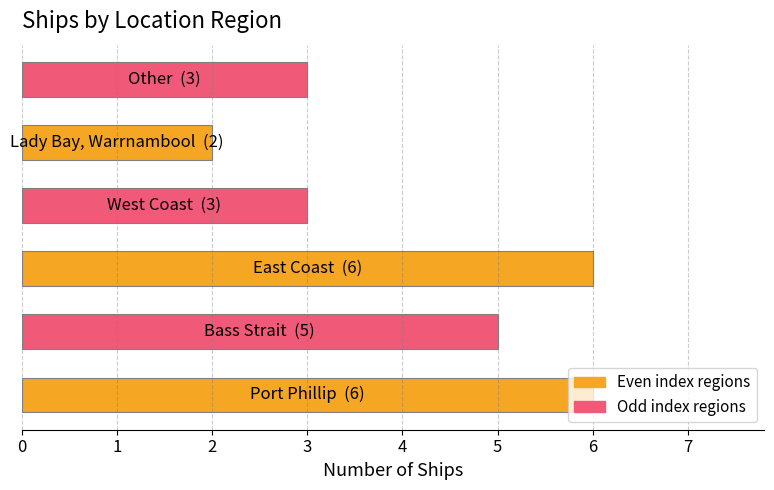

What is the greatest value displayed?

6